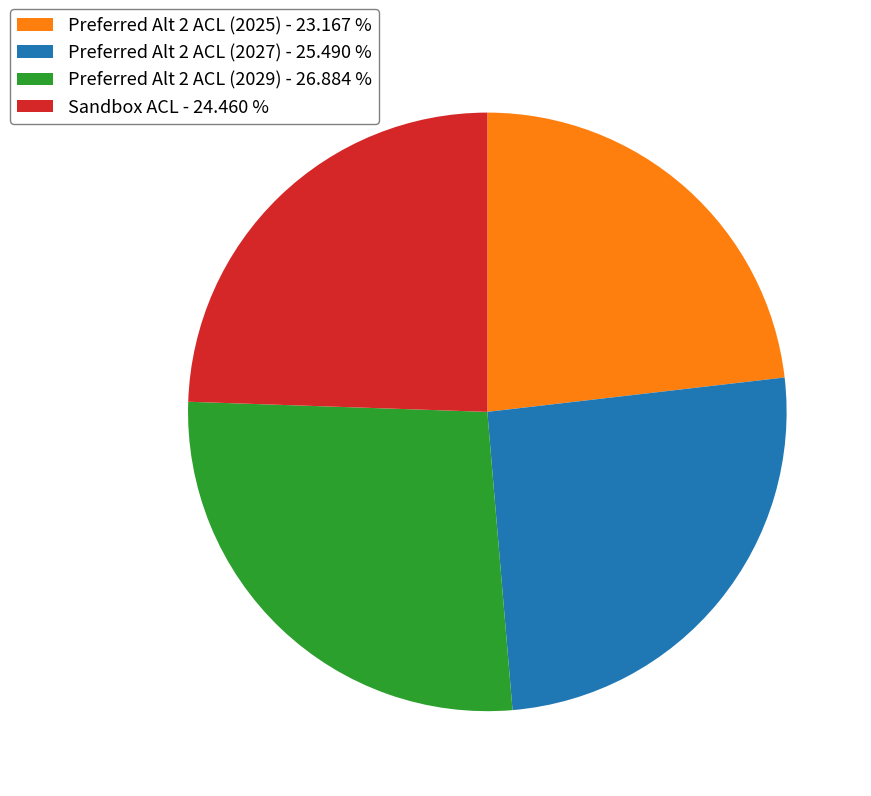

What is the ratio of the value at Preferred Alt 2 ACL (2029) to the value at Preferred Alt 2 ACL (2025)?

1.2